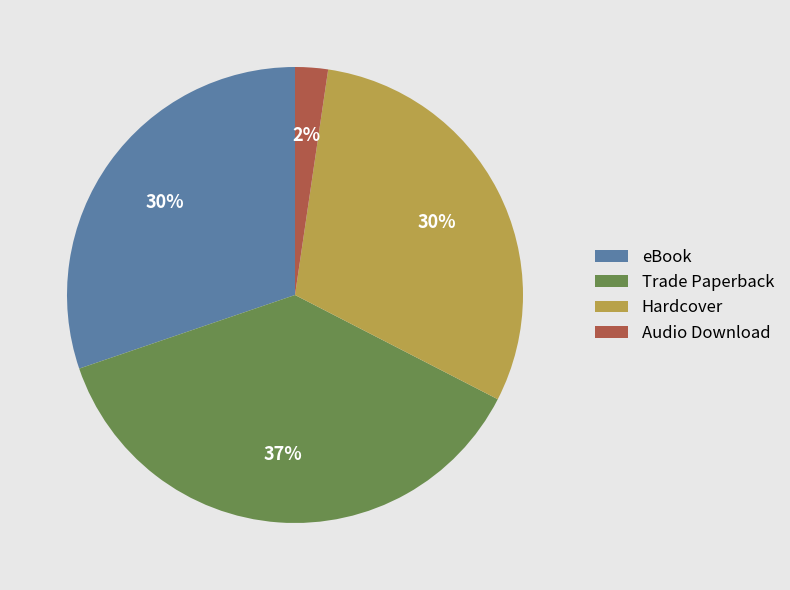

Count the number of slices in the pie.

4